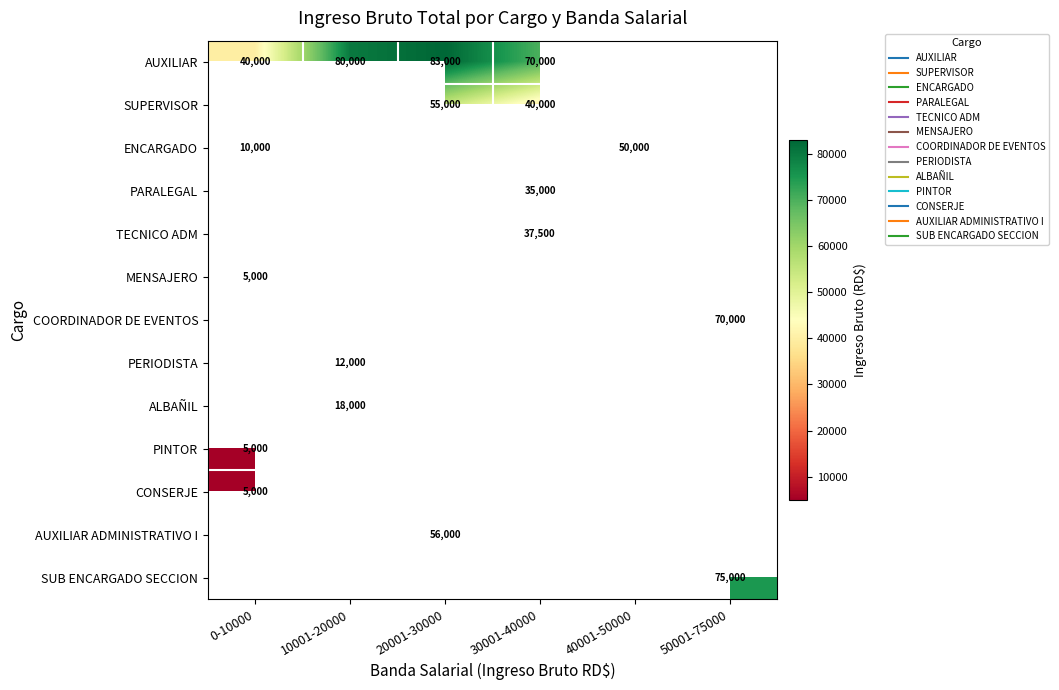

The SUPERVISOR series shows 0 at 0-10000. True or false?

True